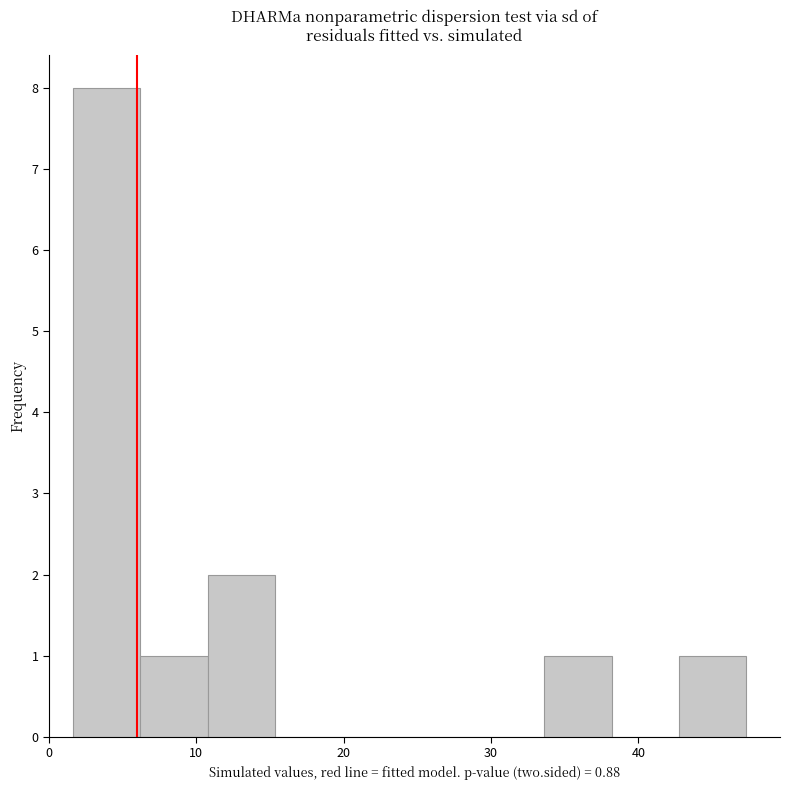

Over which range of the x-axis is the bar tallest?

2 to 6